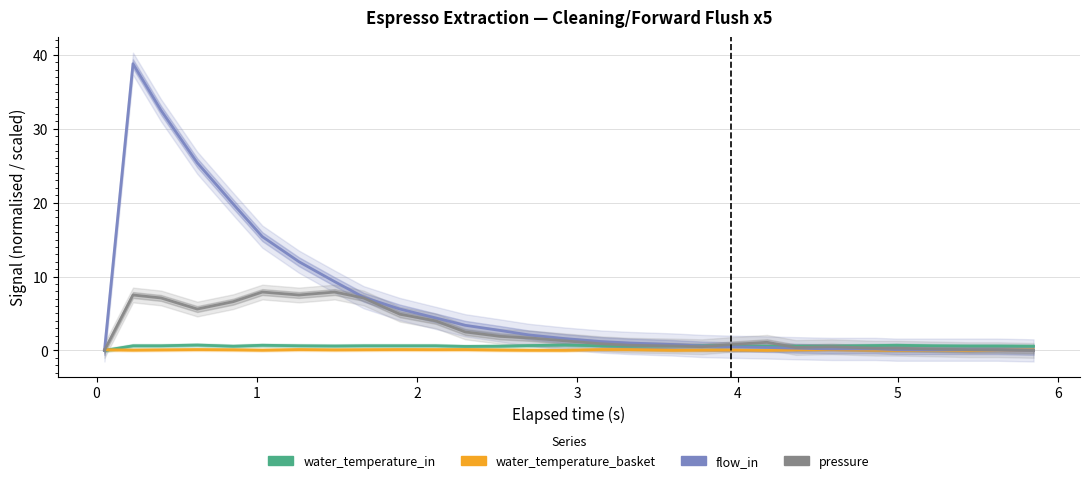

True or false: water_temperature_basket has more than 2 points higher than both neighbors.

True